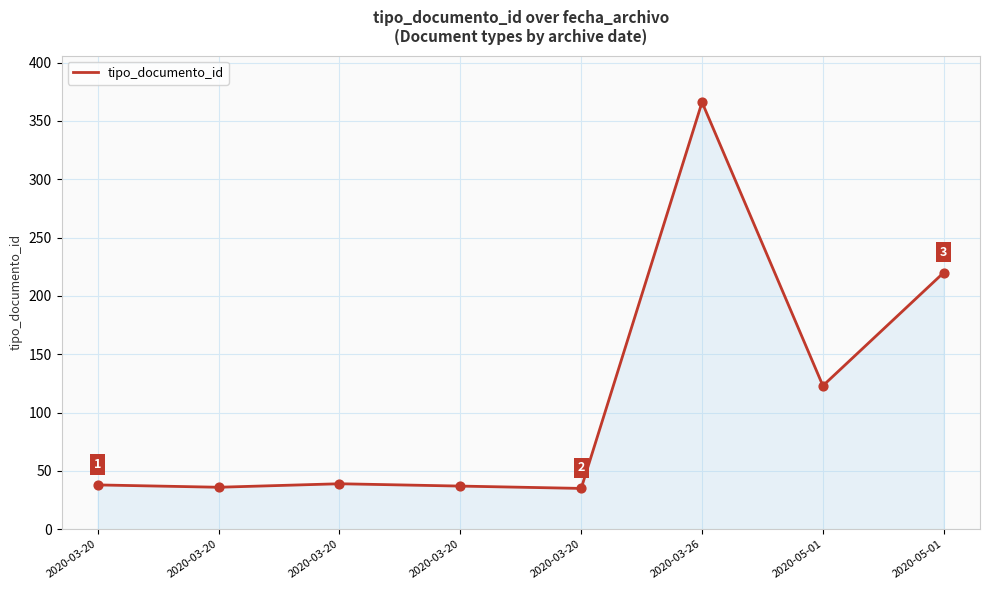

What is the change in value from 2020-03-20 to 2020-05-01?

+88